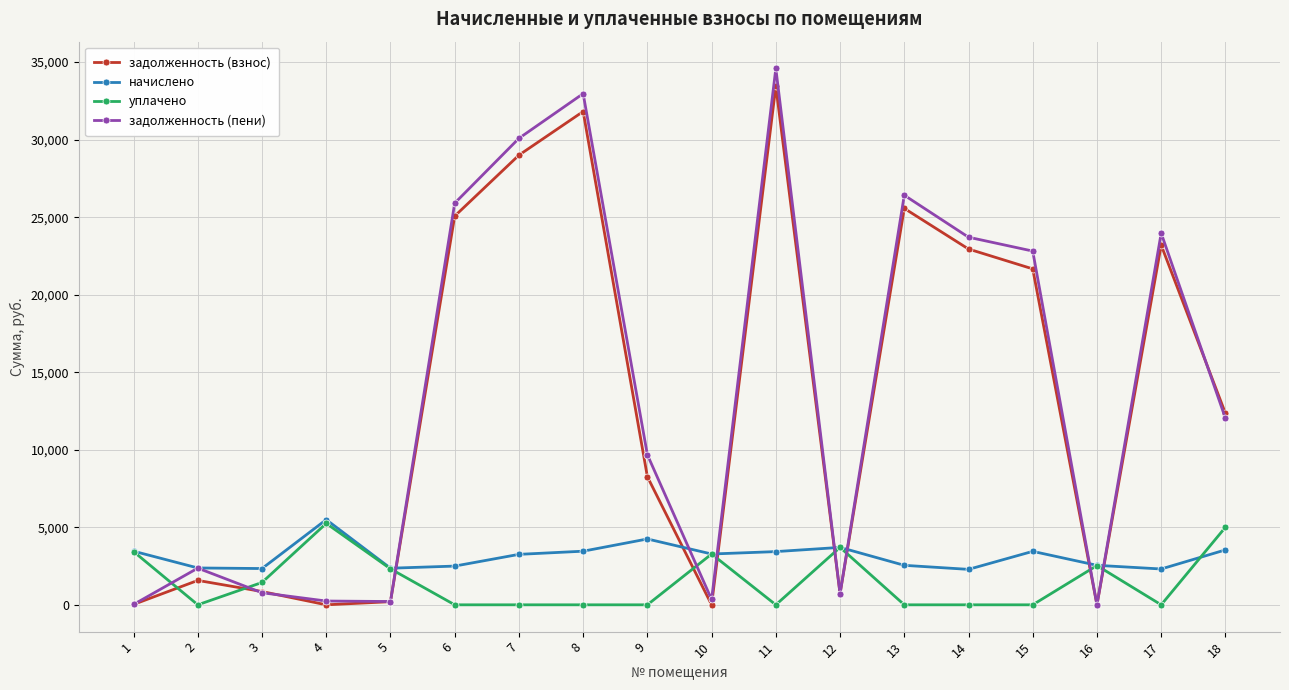

Between 4 and 7, which series saw the biggest shift?

задолженность (пени)